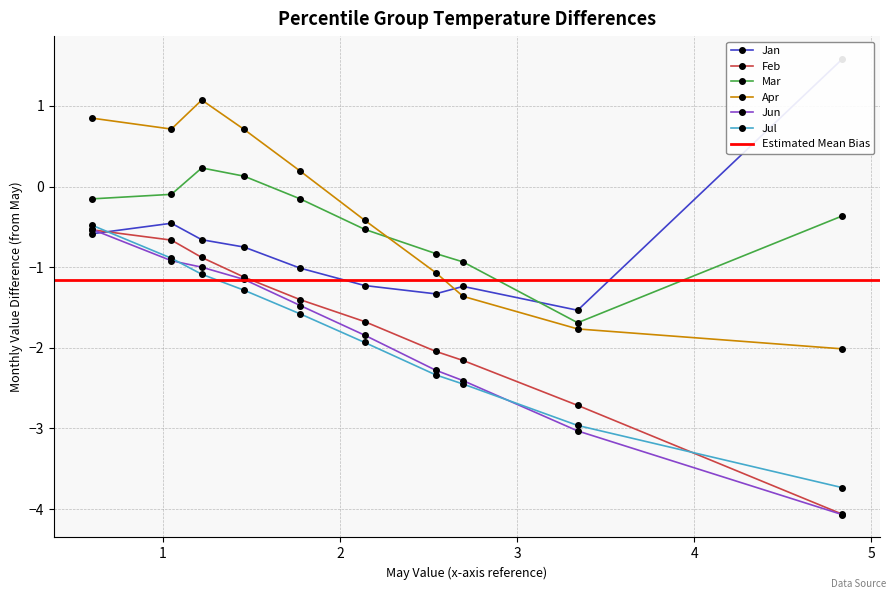

What are all the series names shown in the legend?

Jan, Feb, Mar, Apr, Jun, Jul